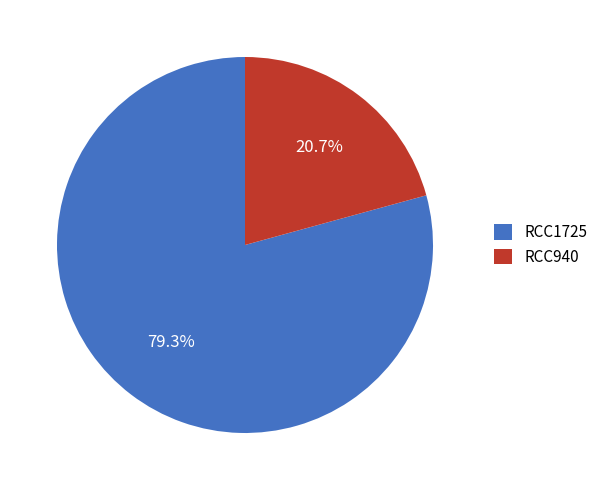

Which has a higher value, RCC1725 or RCC940?

RCC1725